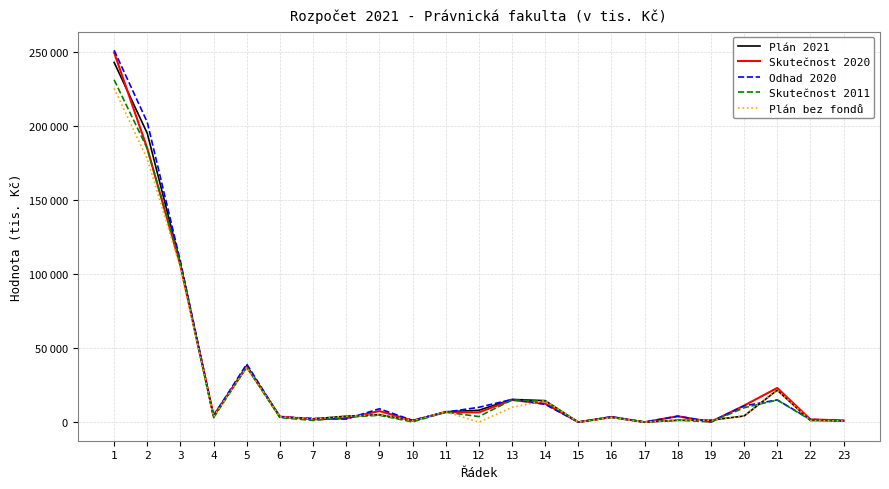

What are all the series names shown in the legend?

Plán 2021, Skutečnost 2020, Odhad 2020, Skutečnost 2011, Plán bez fondů